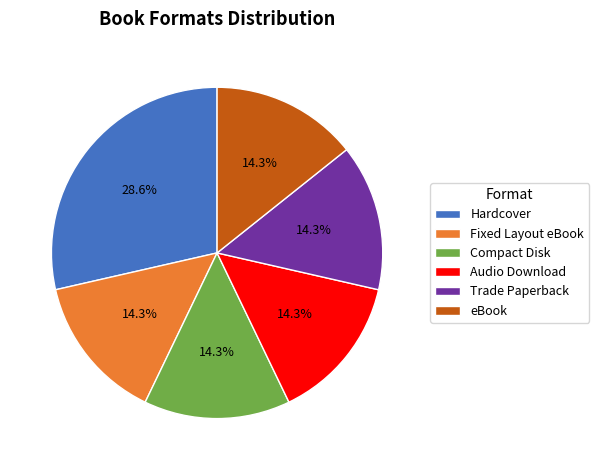

To the nearest percent, what portion does Trade Paperback represent?

14%